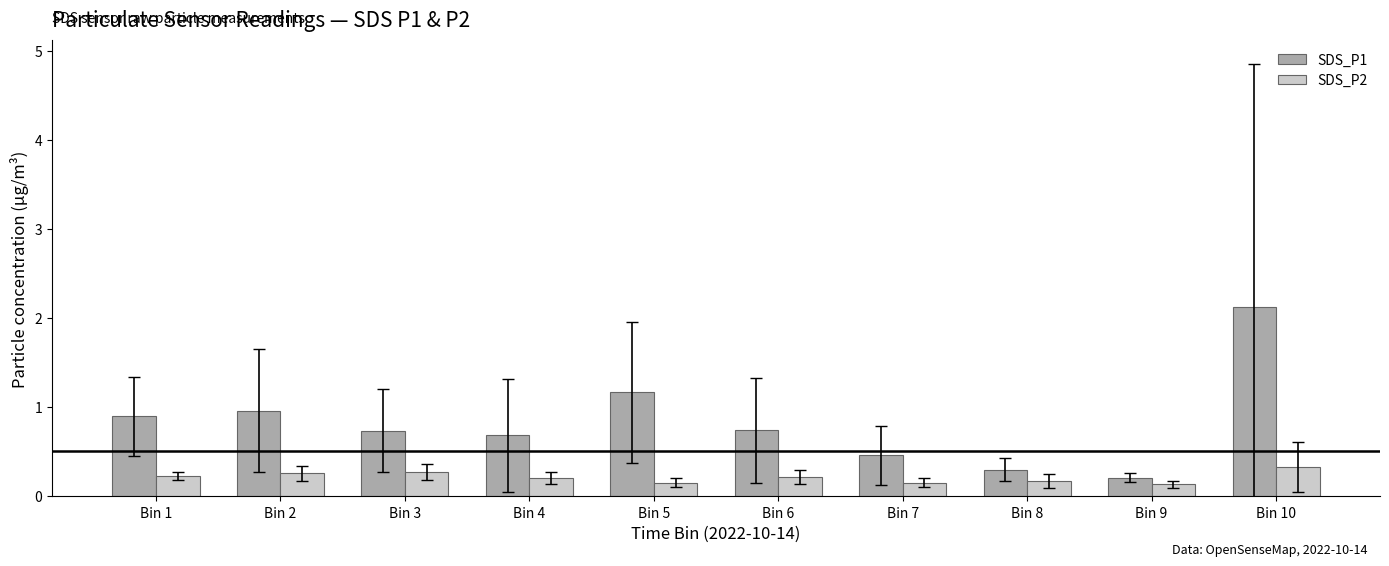

What are all the series names shown in the legend?

SDS_P1, SDS_P2